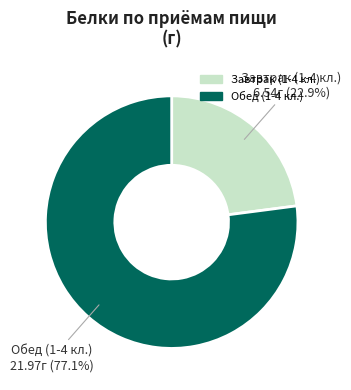

To the nearest percent, what is the average slice percentage?

50%